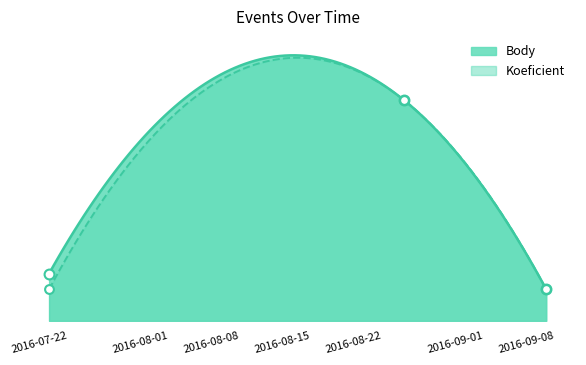

Which series has the largest Y range (max minus min)?

Body